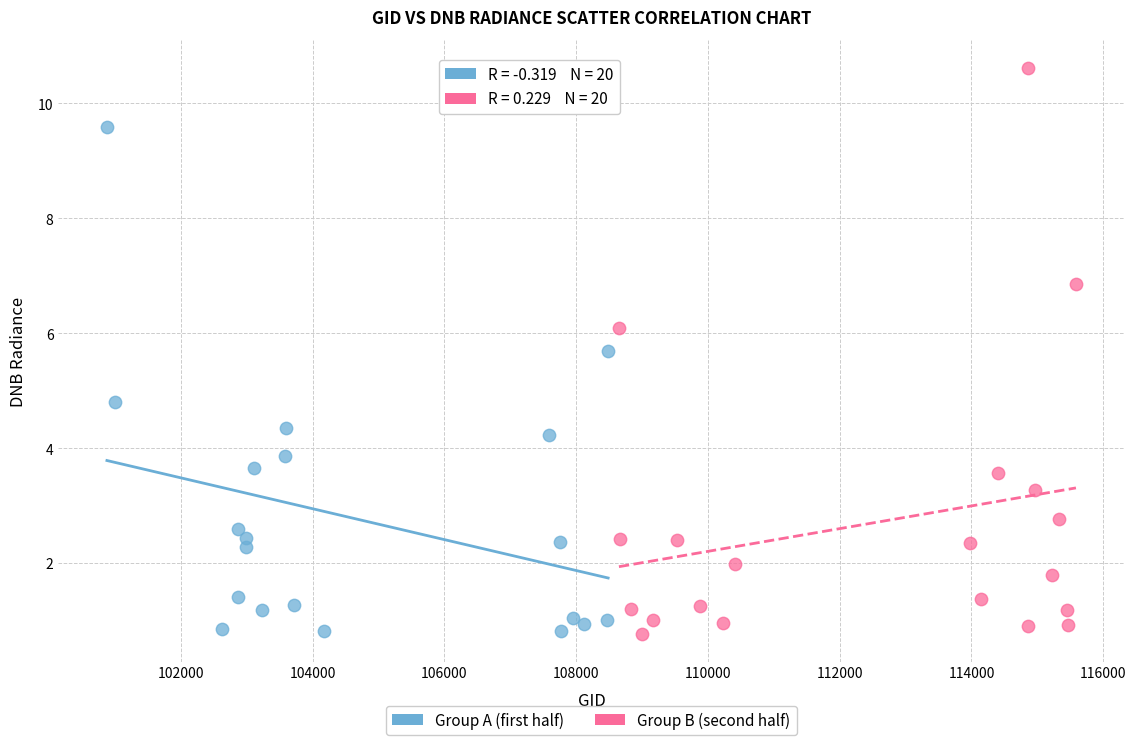

Which series has the largest Y range (max minus min)?

Group B (second half)